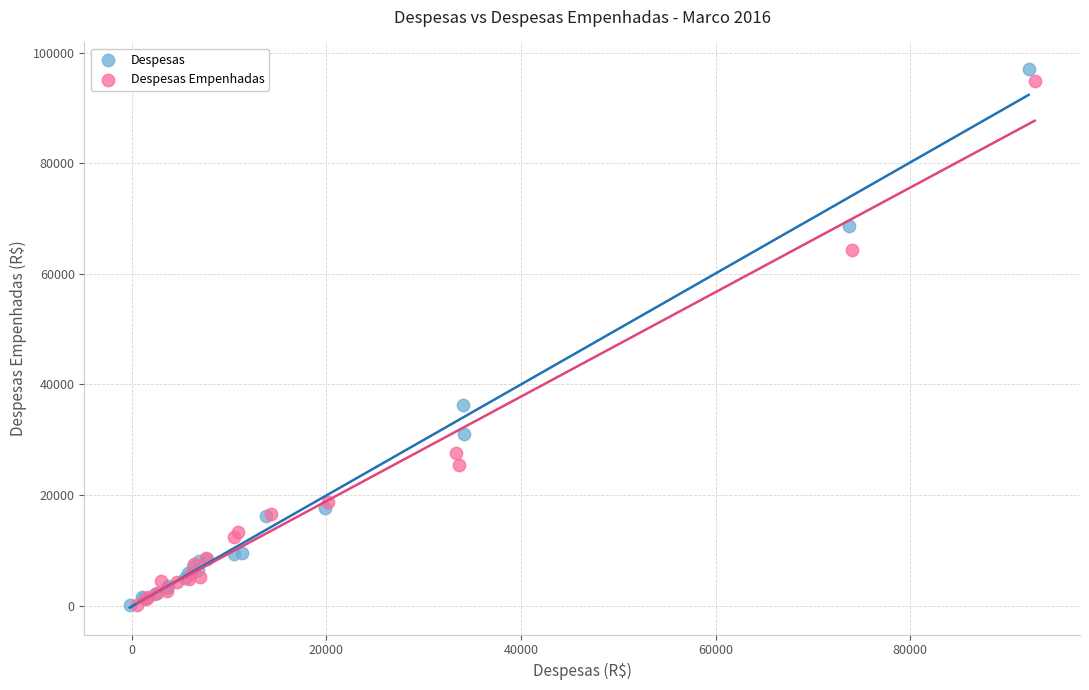

Which series has the largest Y range (max minus min)?

Despesas